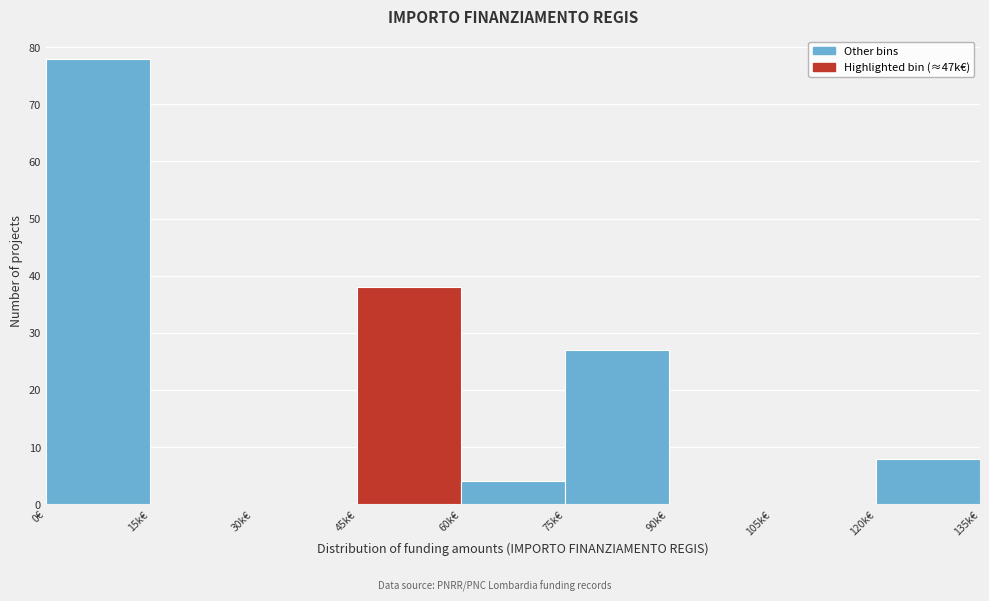

Reading left to right, transcribe all the data shown in this chart.

0€=78	15k€=0	30k€=0	45k€=38	60k€=4	75k€=27	90k€=0	105k€=0	120k€=8